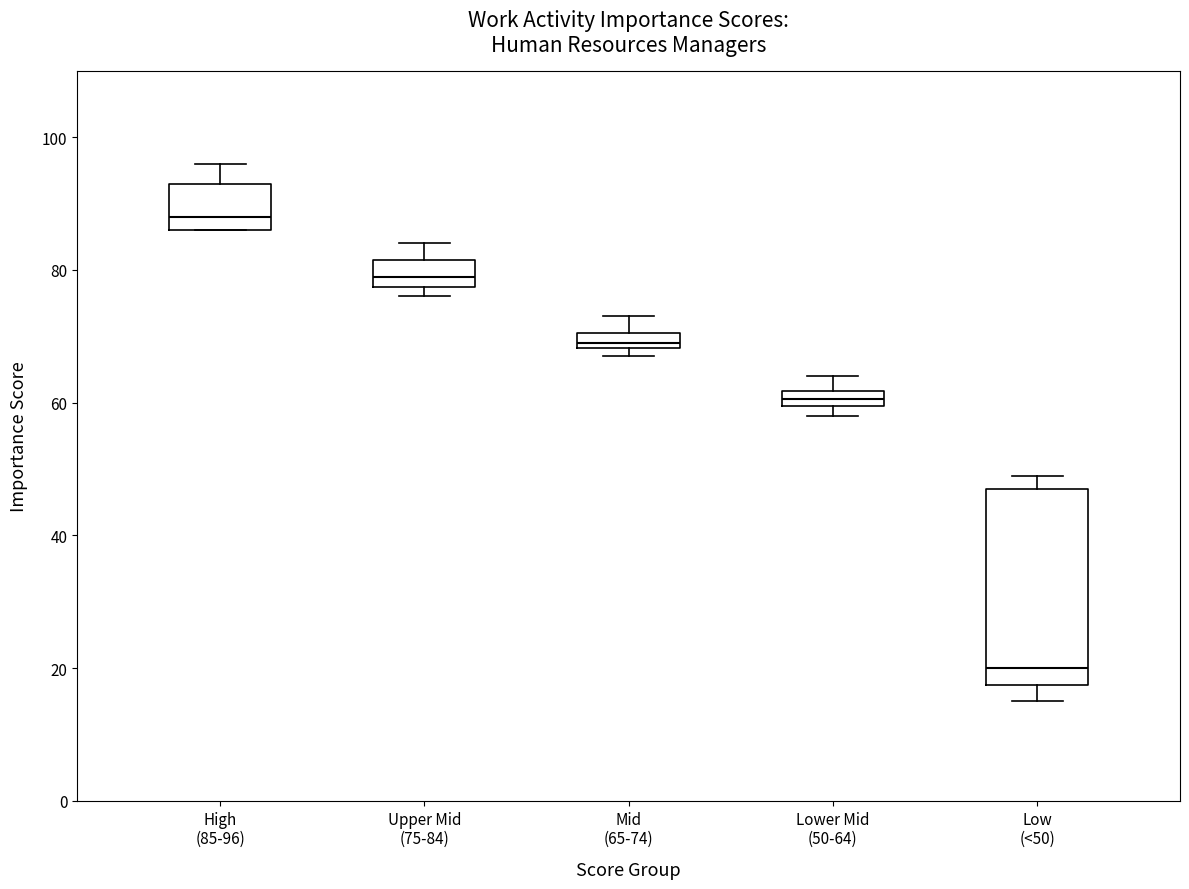

Where is the upper edge of the box for Mid (65-74) on the y-axis? The values are not printed on the chart, so give them approximately, as read against the axis.

70